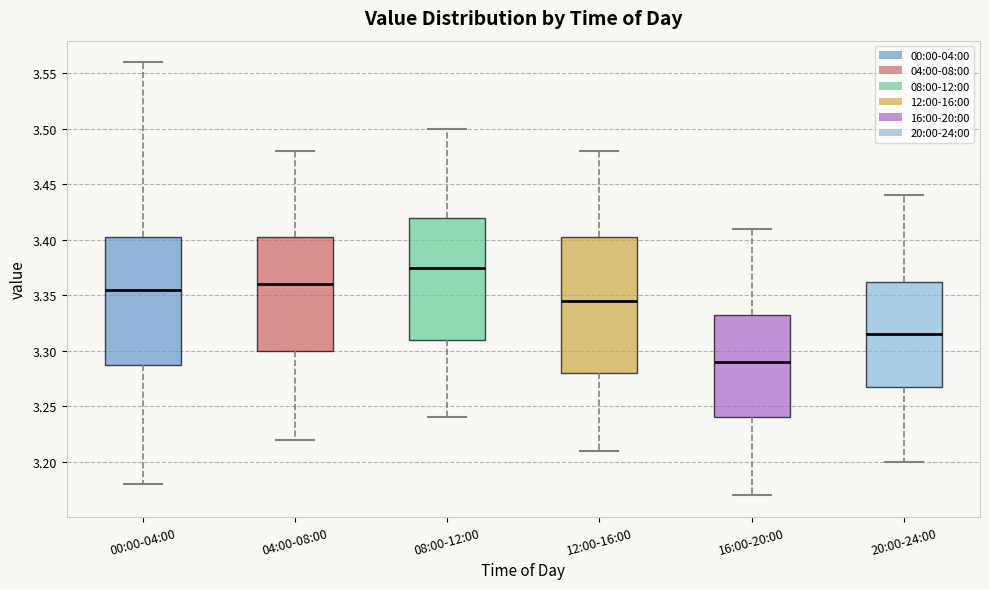

Reading left to right, read every box against the y-axis: the position of its median line, the range the box covers, and the ends of its whiskers. The values are not printed on the chart, so give them approximately, as read against the axis.

00:00-04:00: median 3.355, box 3.290 to 3.405, whiskers 3.180 to 3.560
04:00-08:00: median 3.360, box 3.300 to 3.405, whiskers 3.220 to 3.480
08:00-12:00: median 3.375, box 3.310 to 3.420, whiskers 3.240 to 3.500
12:00-16:00: median 3.345, box 3.280 to 3.405, whiskers 3.210 to 3.480
16:00-20:00: median 3.290, box 3.240 to 3.335, whiskers 3.170 to 3.410
20:00-24:00: median 3.315, box 3.270 to 3.365, whiskers 3.200 to 3.440